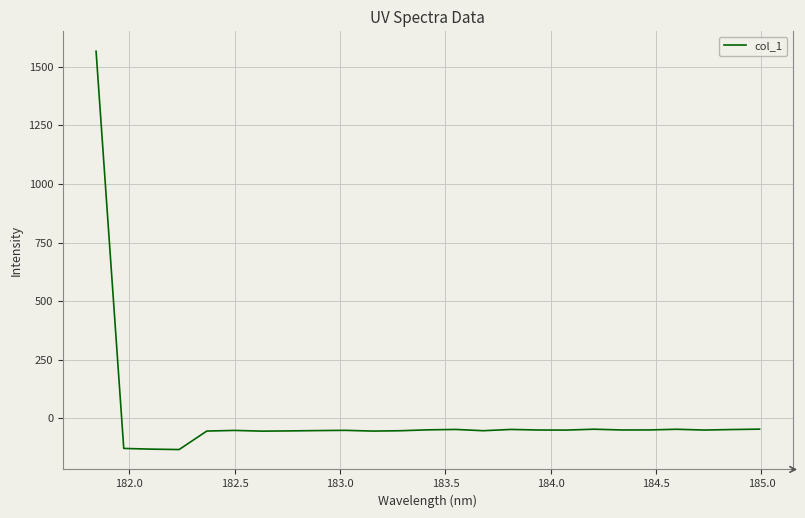

What is the greatest value displayed?

1566.0